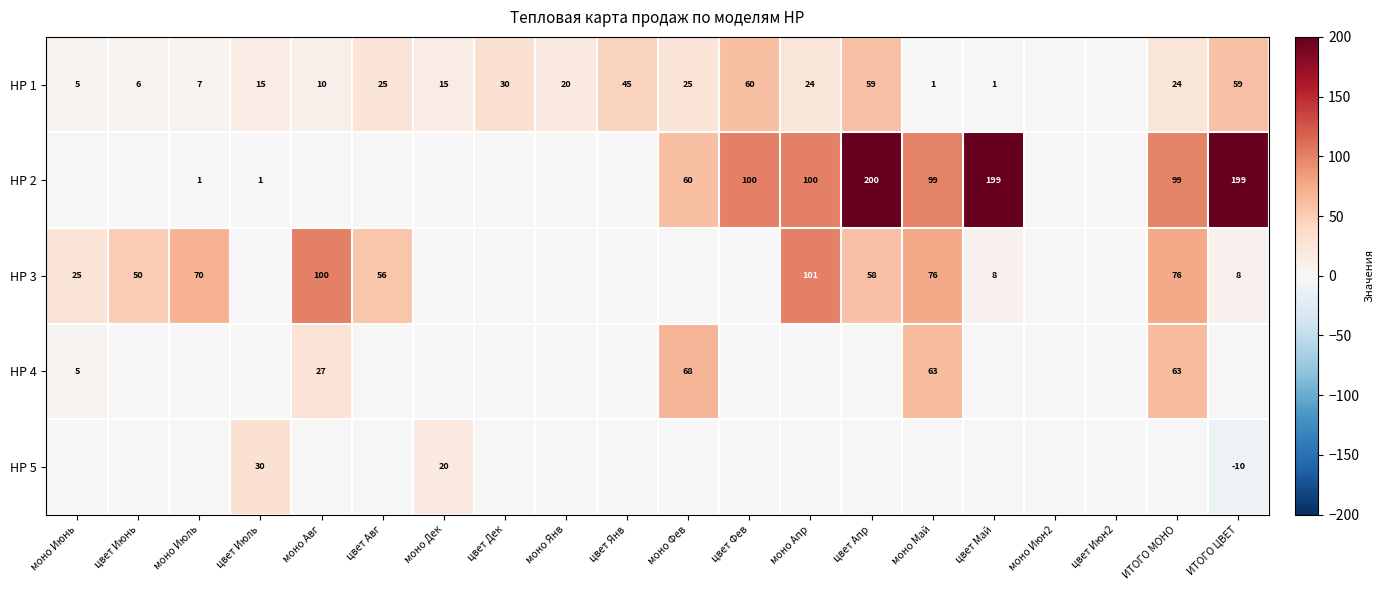

The HP 1 series shows 5 at моно Июнь. True or false?

True